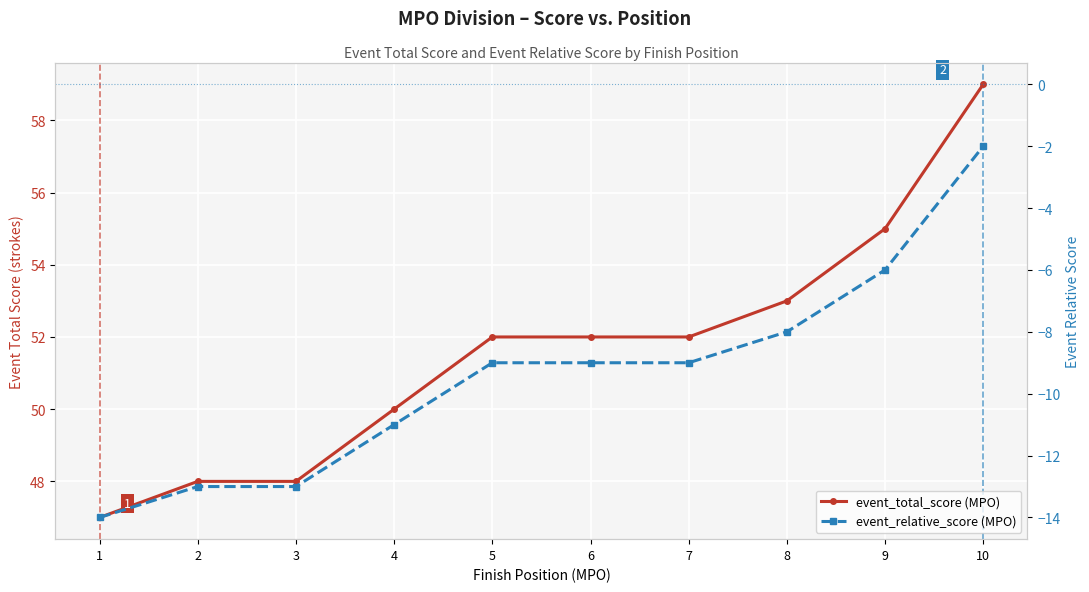

What is the lowest value of the event_total_score (MPO) series?

47